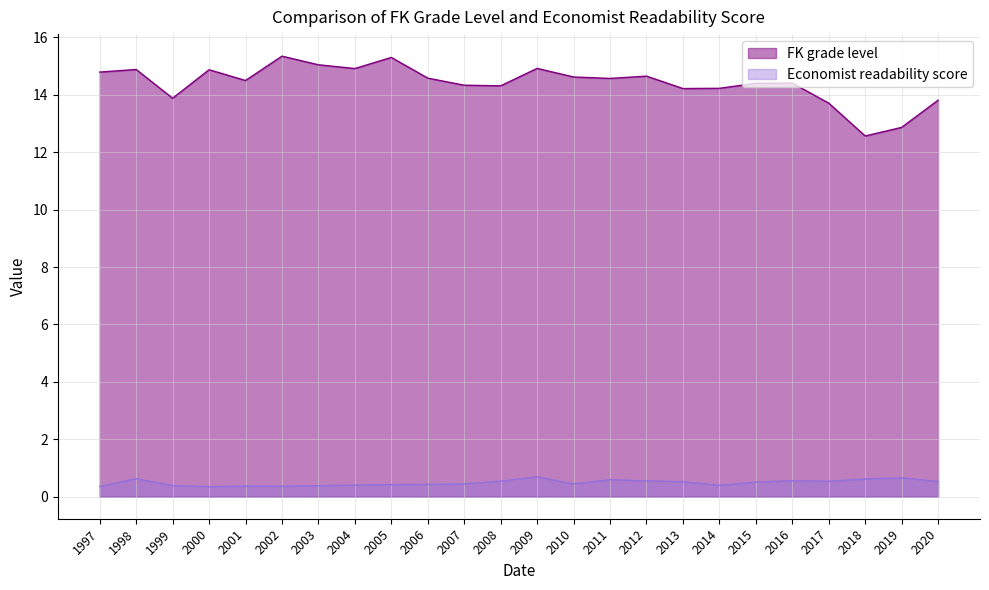

What is the difference between the FK grade level values at 1997 and 2010?

0.2